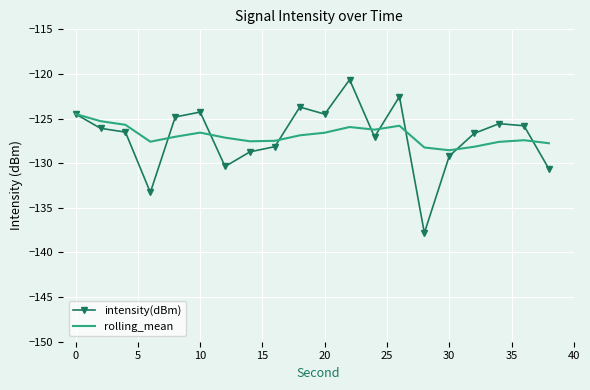

Which series has the widest spread of values?

intensity(dBm)